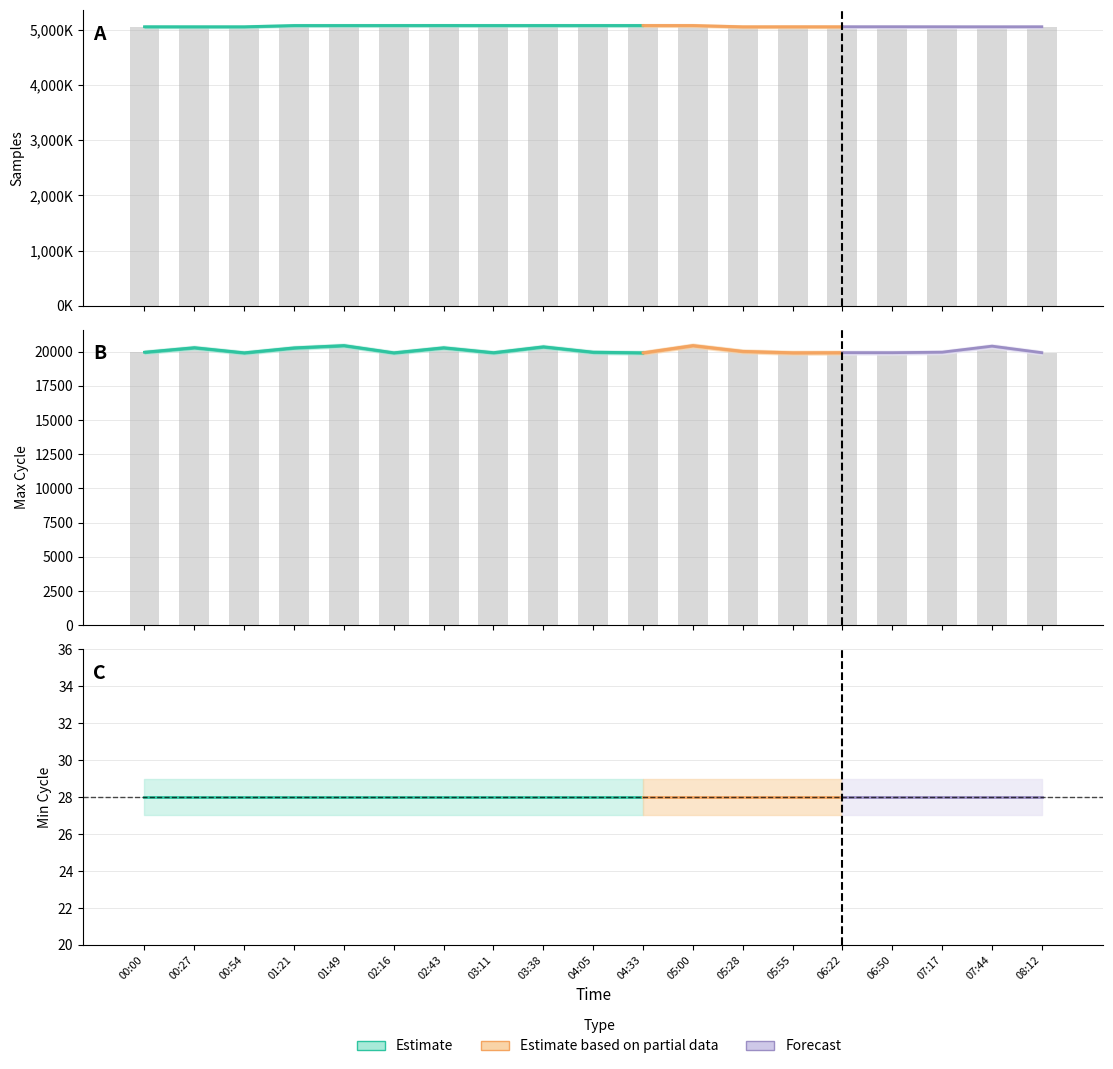

What is the sum of the Max_cycle values at 02:43 and 04:05?

40232